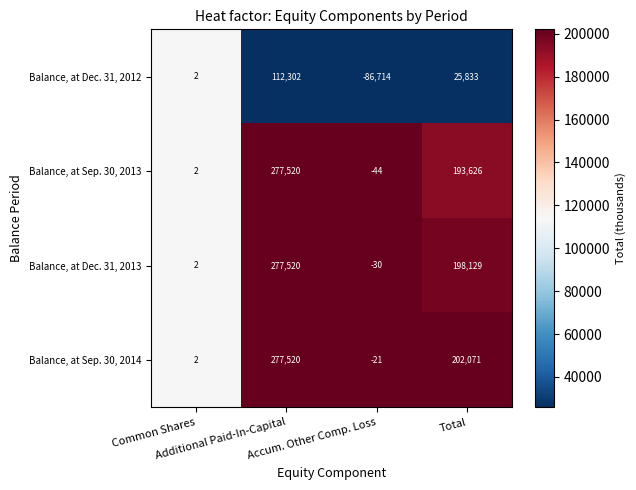

What is the sum of all Balance, at Dec. 31, 2013 values?

475621